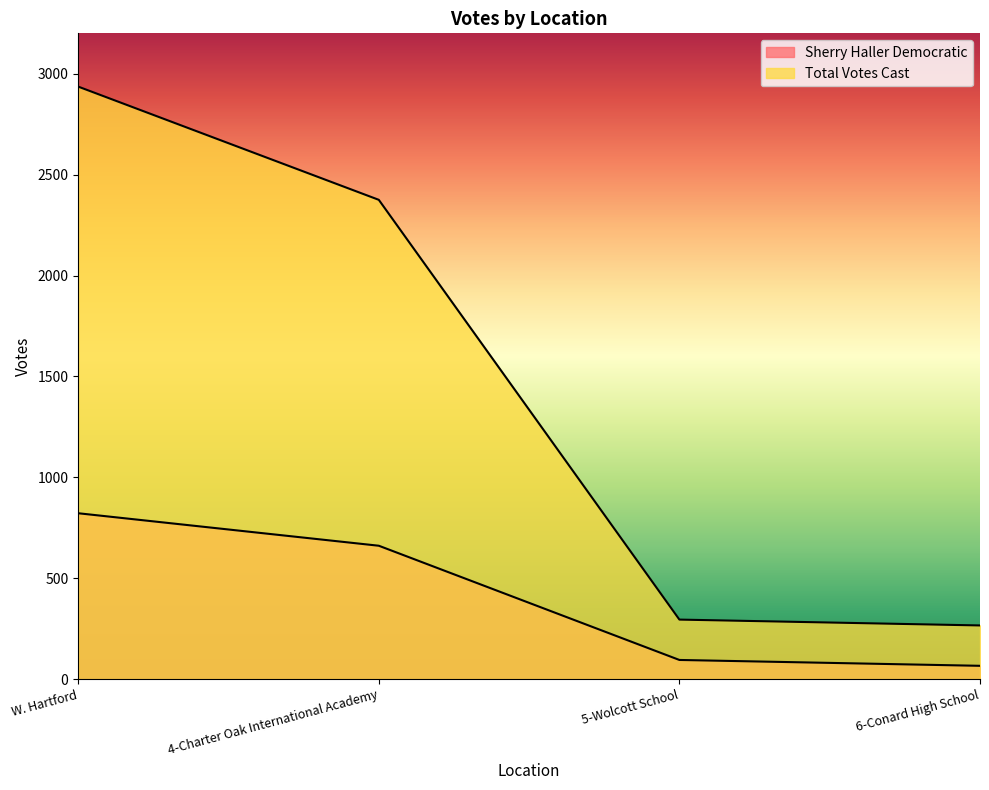

List the series in order of their overall mean, highest first.

Total Votes Cast, Sherry Haller Democratic